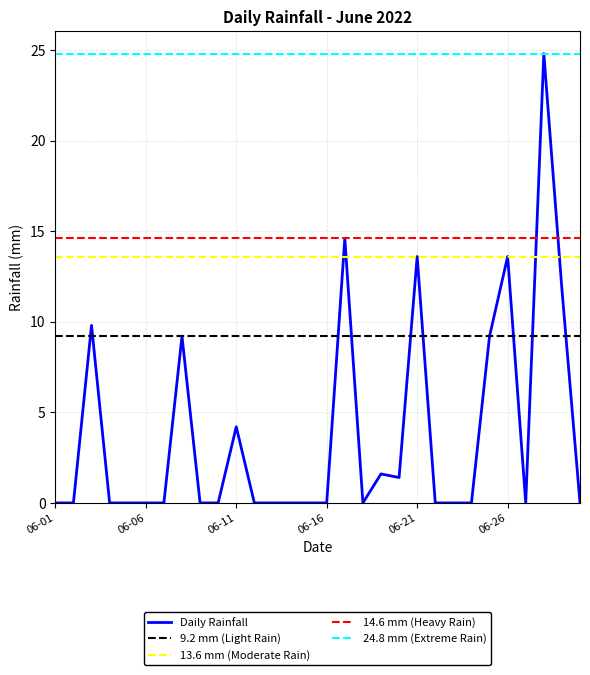

What is the difference between the maximum and second lowest values?

24.8